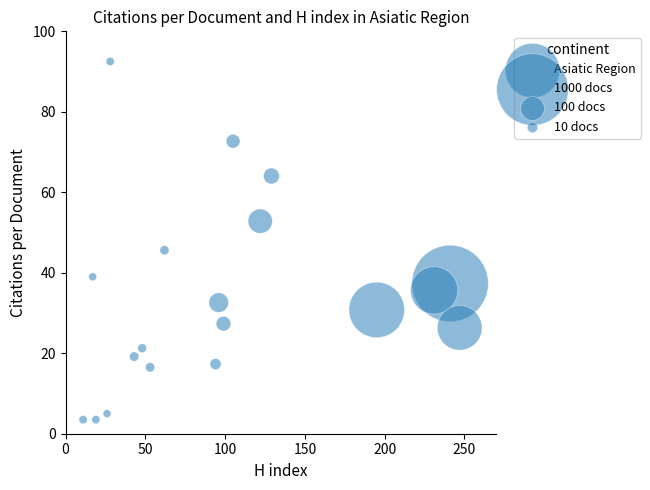

What Y value in the scatter plot is closest to 48?

45.6